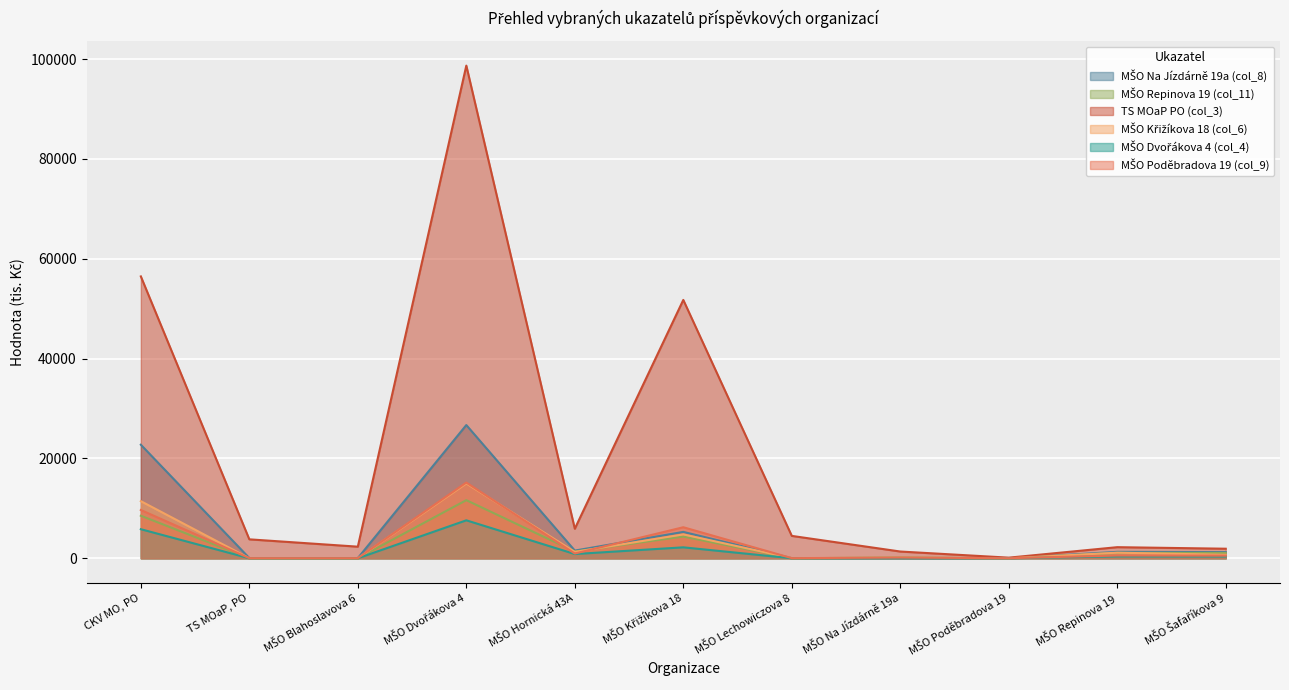

What is the total value across all series at MŠO Repinova 19?

6635